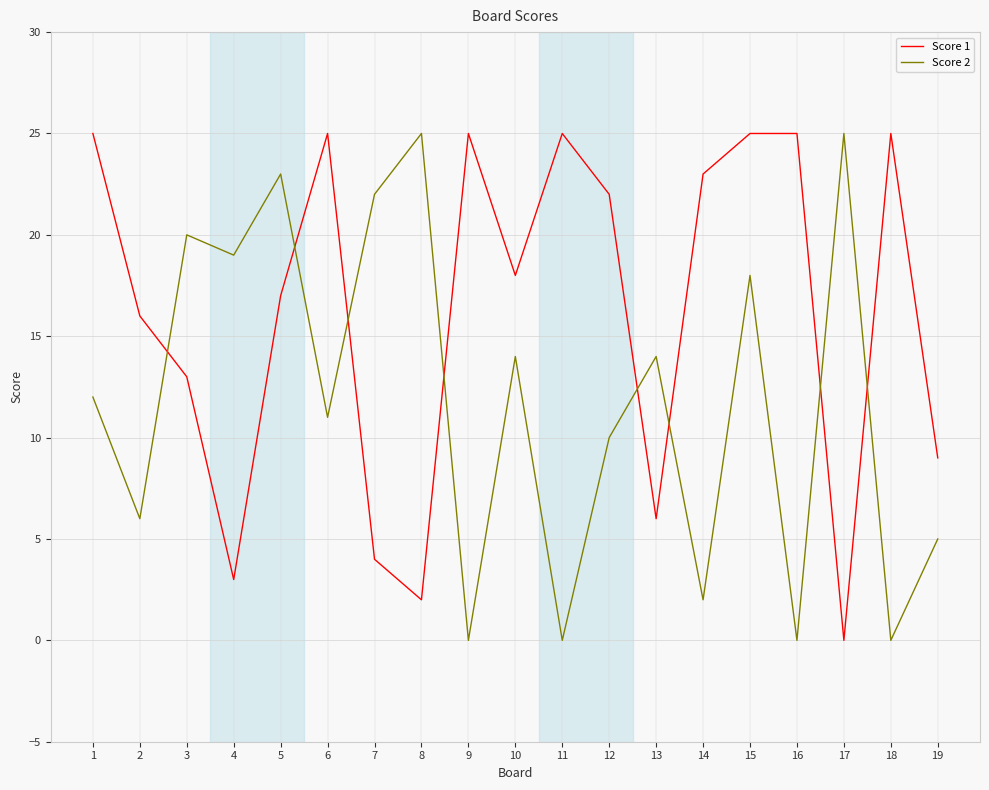

What is the difference between the maximum and minimum values in the Score 2 series?

25